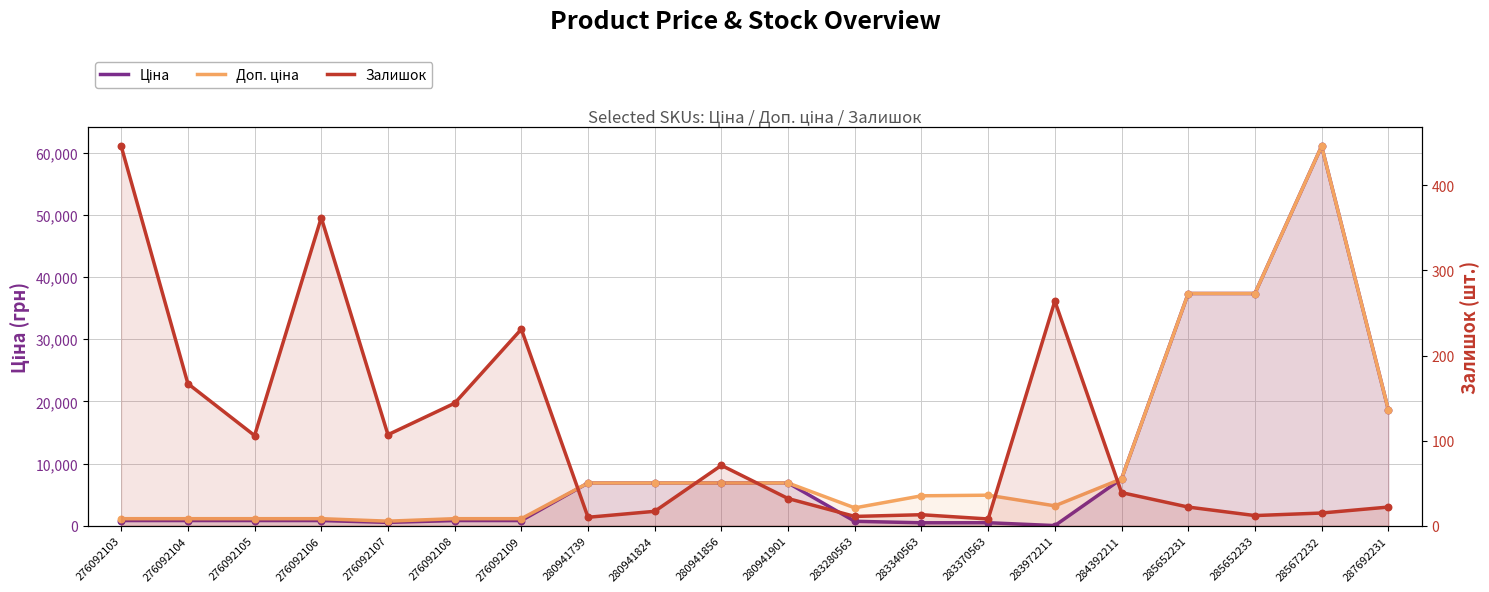

What are all the series names shown in the legend?

Ціна, Доп. ціна, Залишок